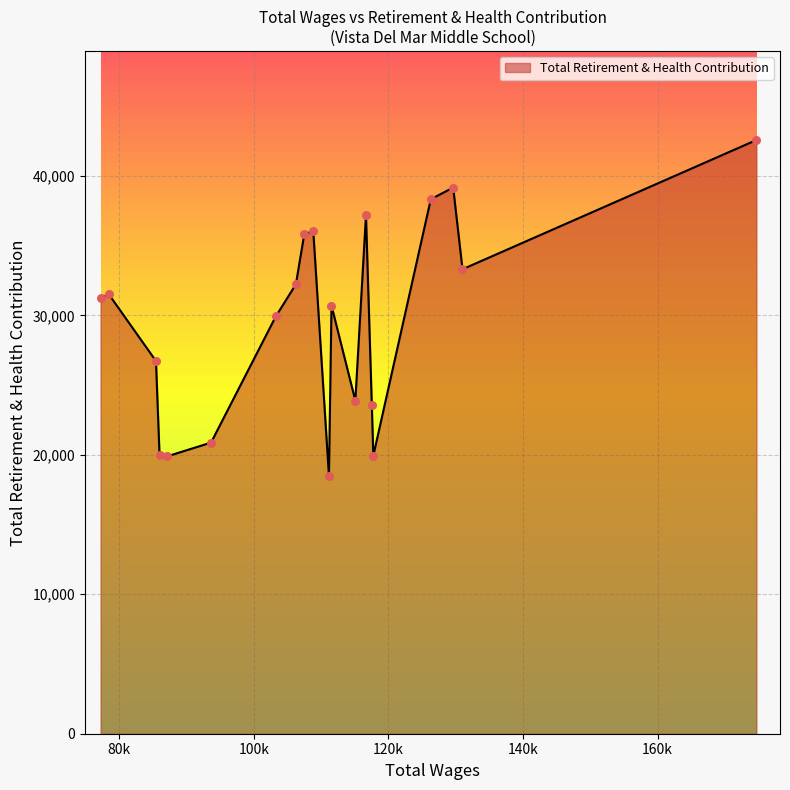

What is the difference between the maximum and minimum values?

24088